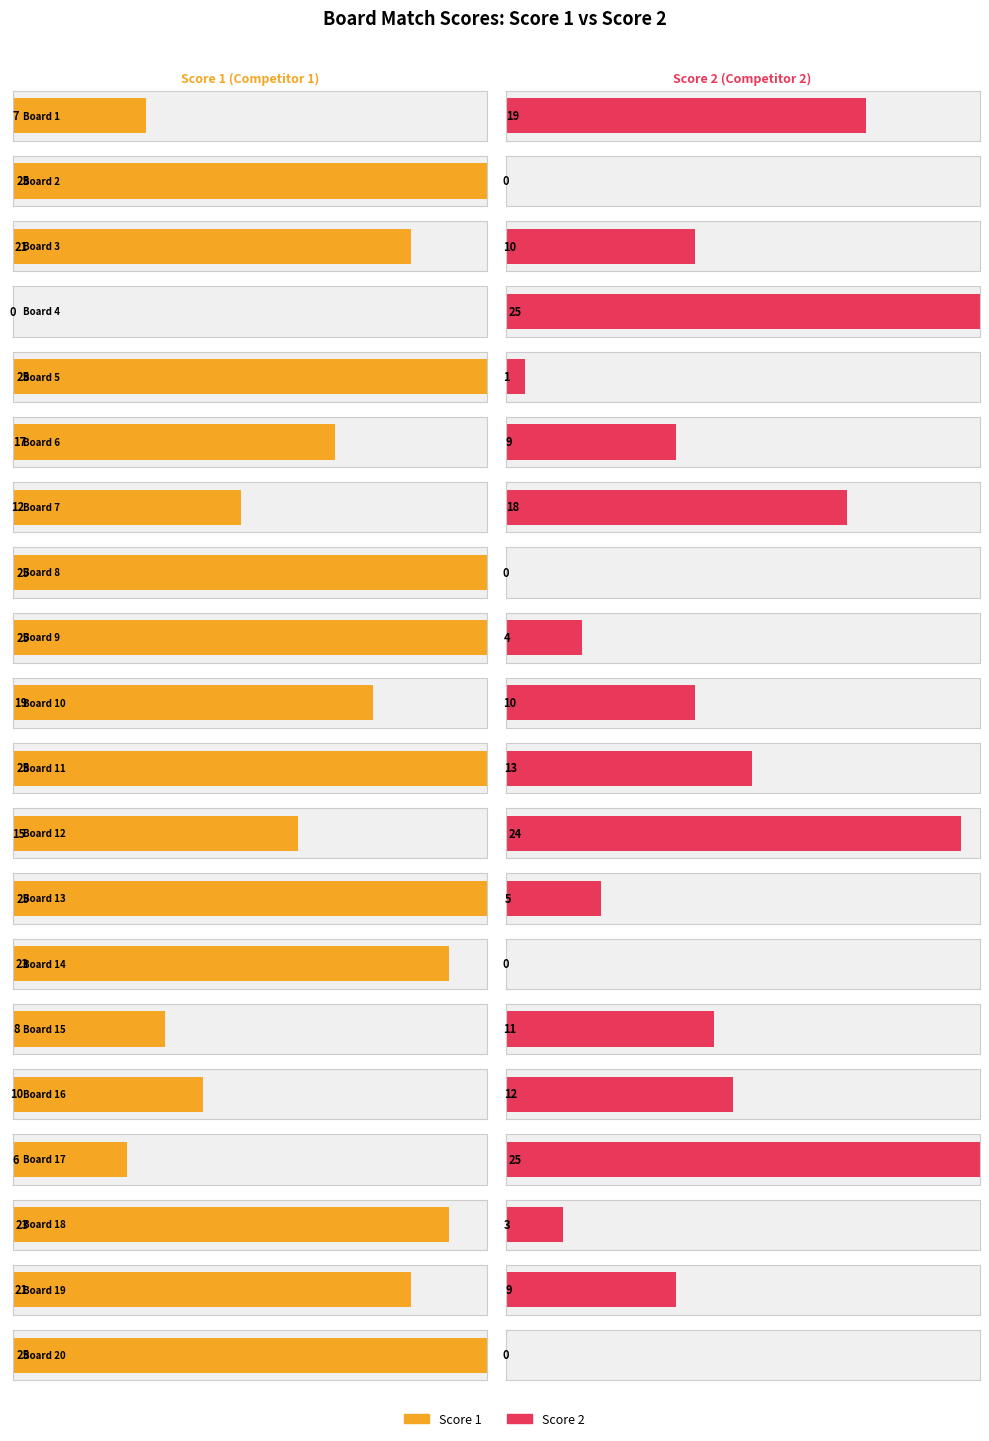

At how many categories does at least one series exceed 11?

19